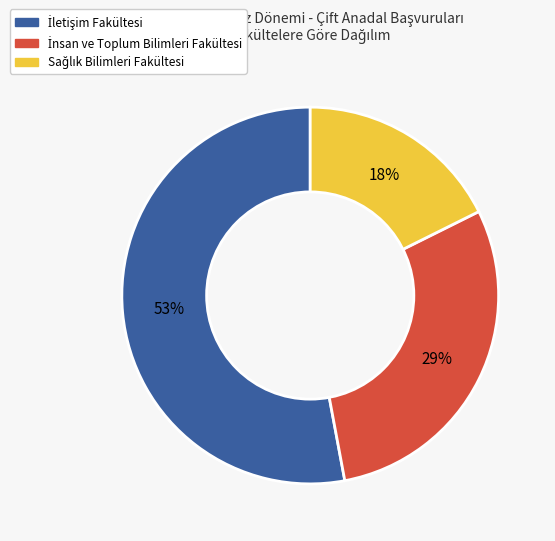

To the nearest percent, what is the average slice percentage?

33%